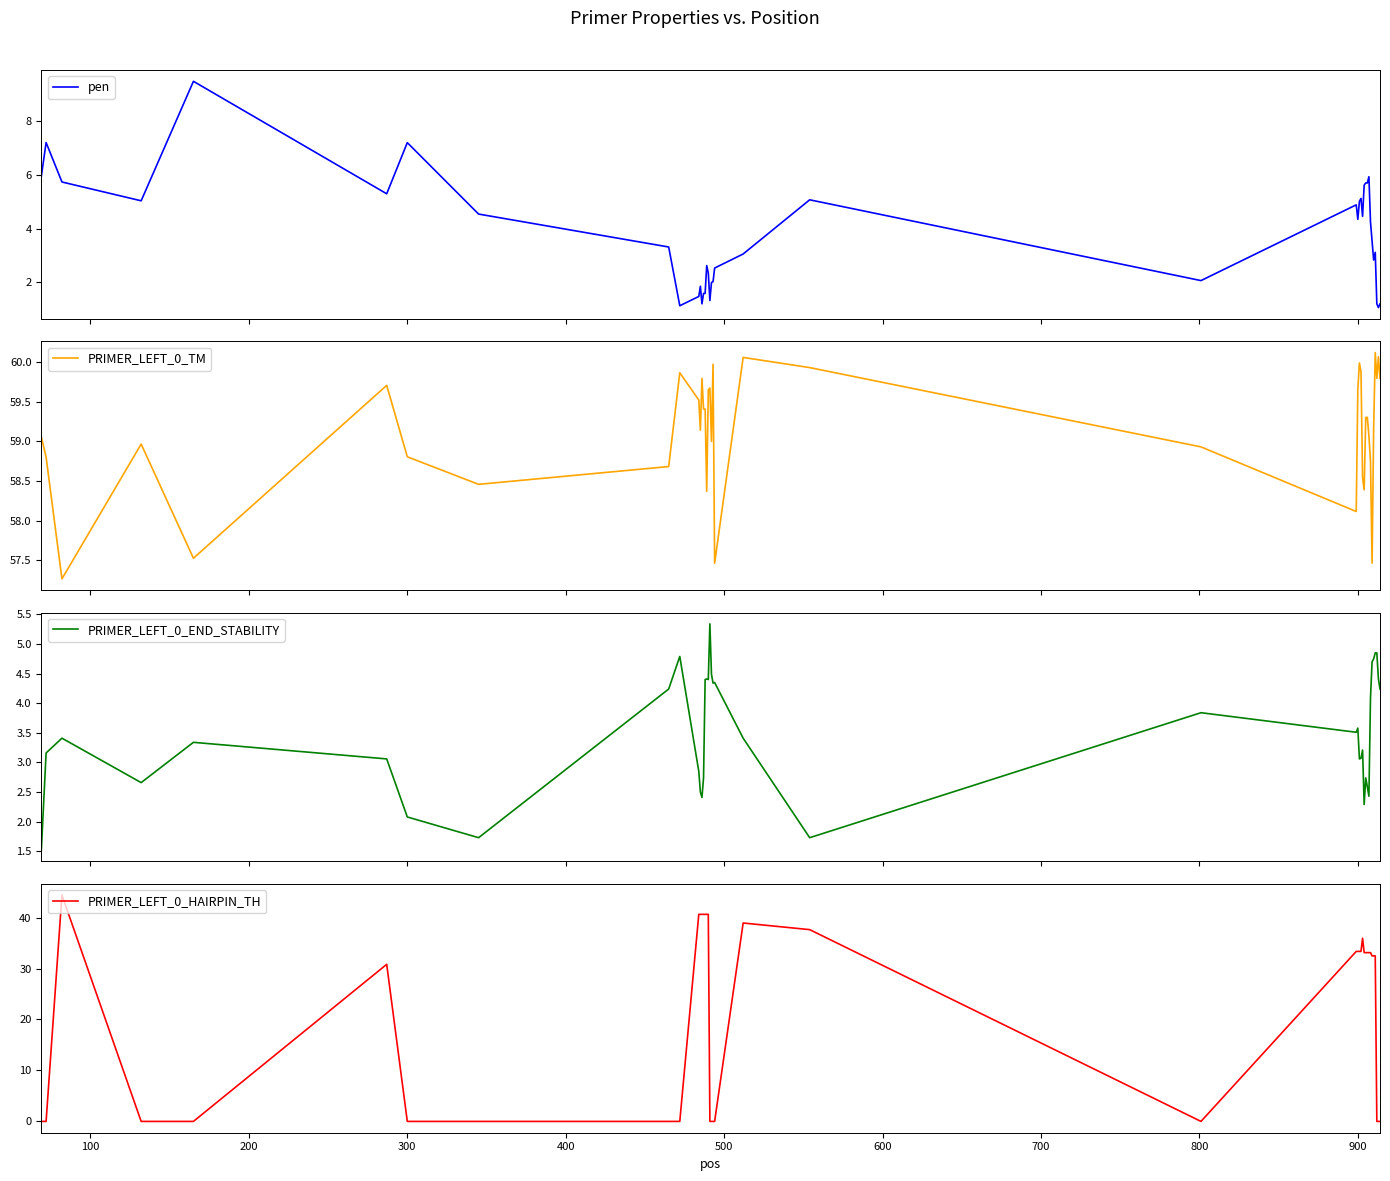

What is the greatest value displayed?

60.1